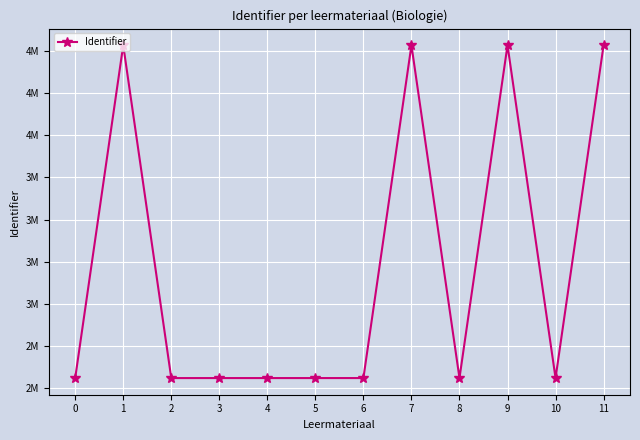

Does the chart have visible grid lines?

Yes